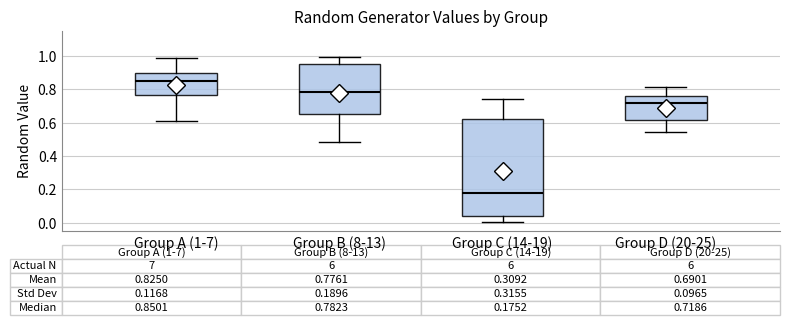

Which box's median line is the lowest?

Group C (14-19)